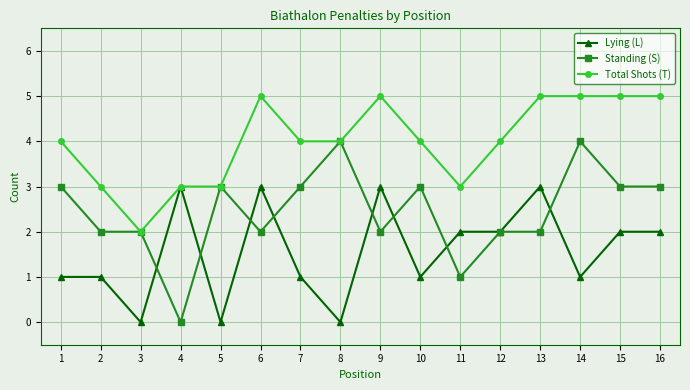

Which series has the largest range (max minus min)?

Standing (S)